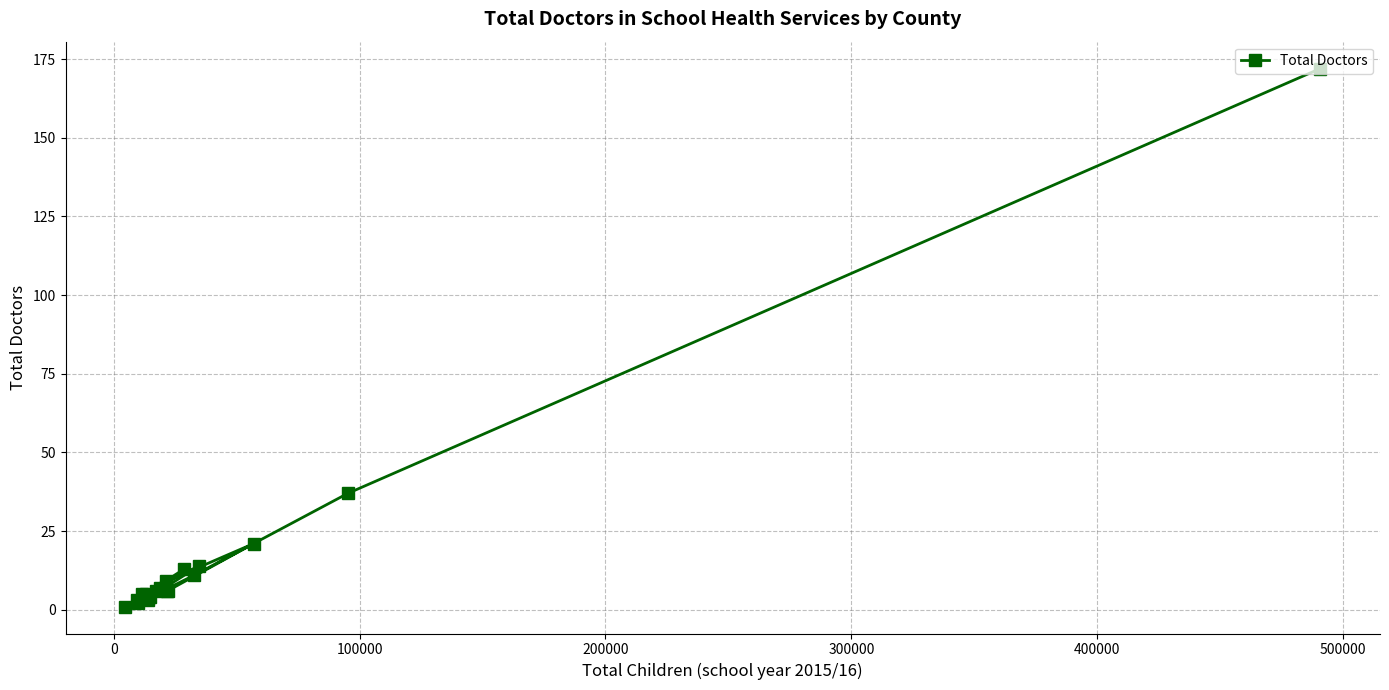

What is the greatest value displayed?

172